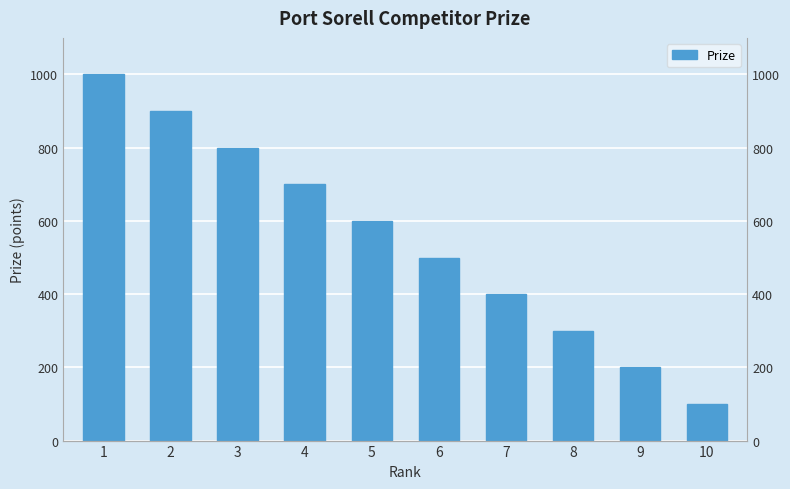

Reading left to right, transcribe all the data shown in this chart.

1=1000	2=900	3=800	4=700	5=600	6=500	7=400	8=300	9=200	10=100